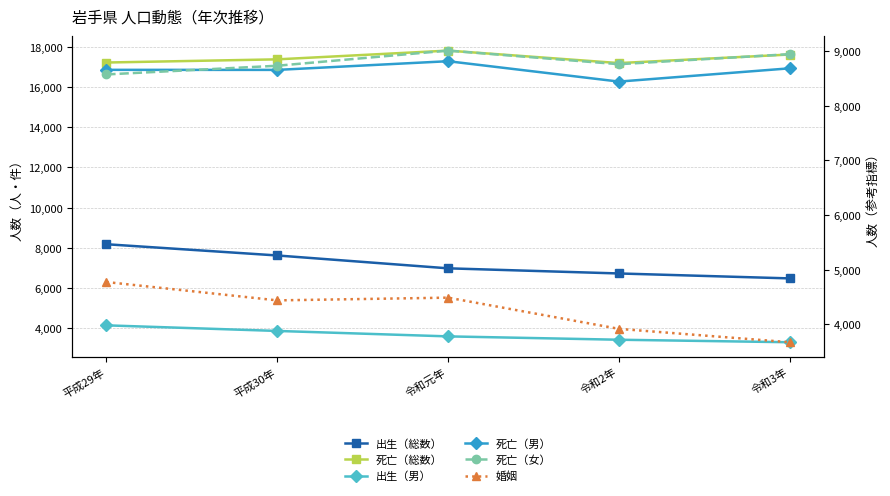

What is the difference between the highest and lowest values at 平成29年?

13100